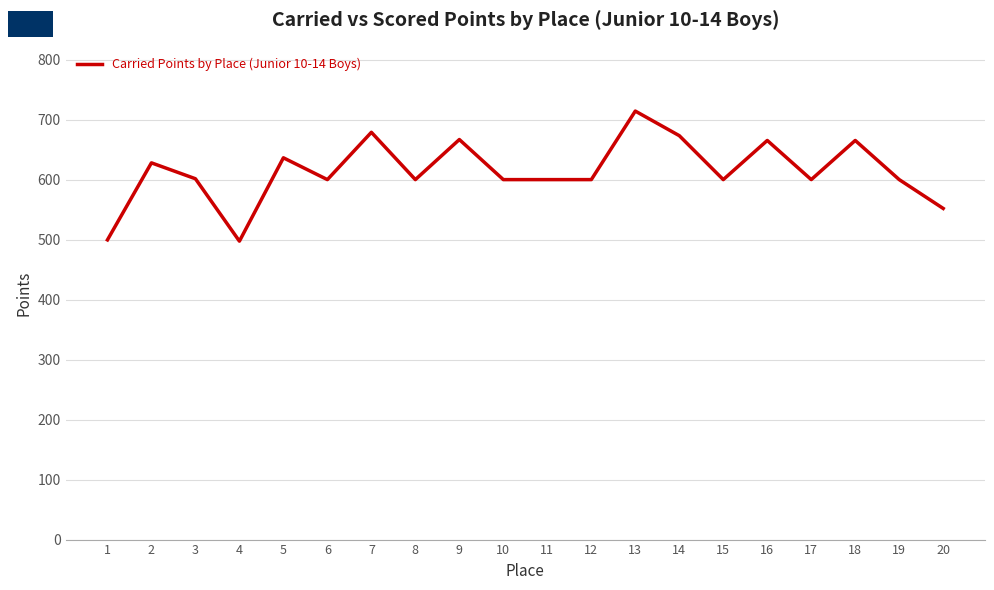

Is it true that the value at 3 is 906.8?

False